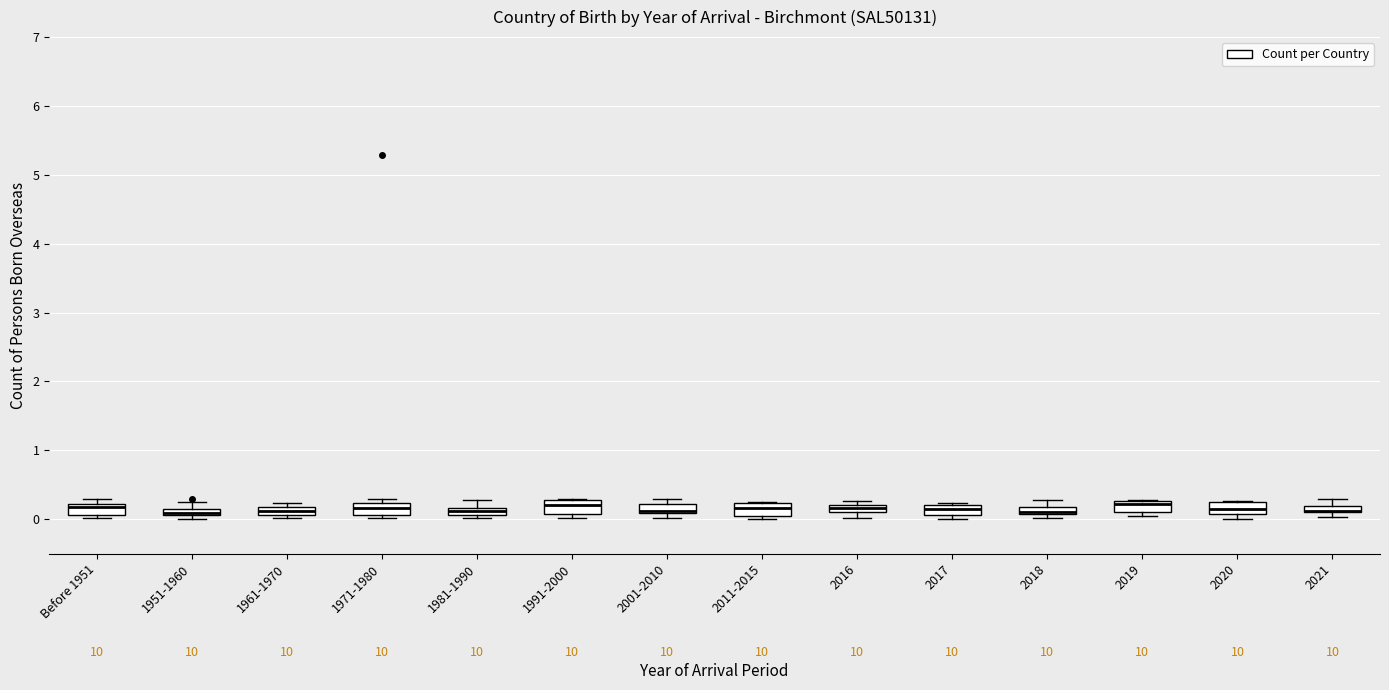

Where is the upper edge of the box for 1971-1980 on the y-axis? The values are not printed on the chart, so give them approximately, as read against the axis.

0.2